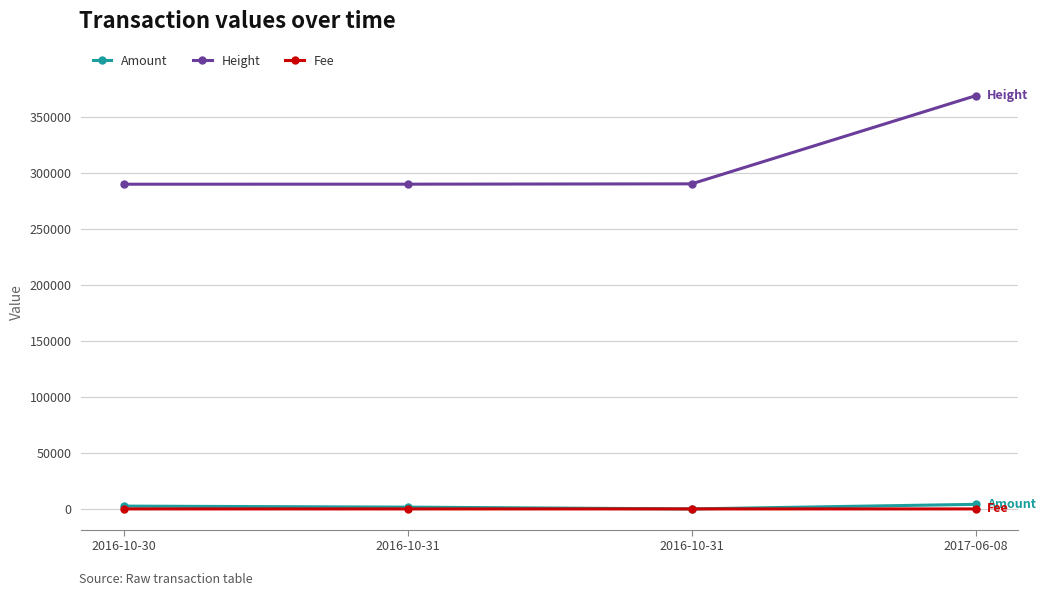

What are all the series names shown in the legend?

Amount, Height, Fee